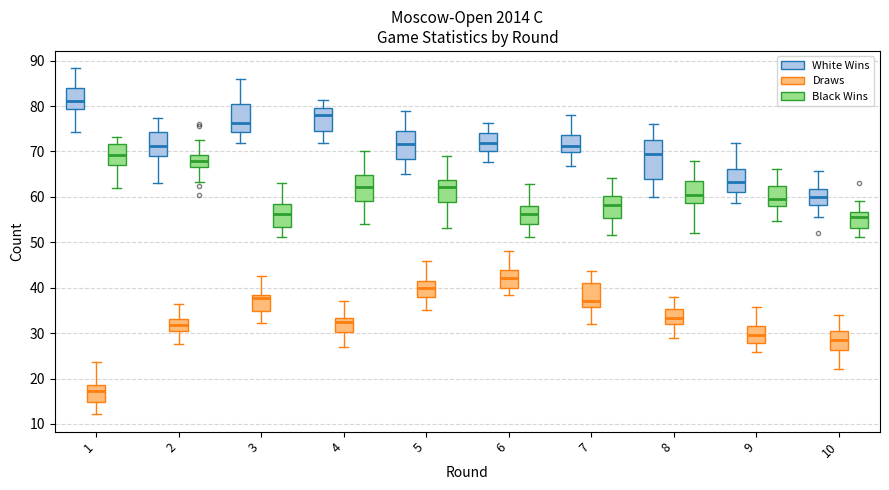

Reading left to right, transcribe this box plot: for each box, give where its median line is, the range the box spans, and where its two whiskers end, as read against the y-axis. The values are not printed on the chart, so give them approximately, as read against the axis.

1 (White Wins): median 81, box 79 to 84, whiskers 74 to 88
1 (Draws): median 17, box 15 to 19, whiskers 12 to 24
1 (Black Wins): median 69, box 67 to 72, whiskers 62 to 73
2 (White Wins): median 71, box 69 to 74, whiskers 63 to 77
2 (Draws): median 32, box 30 to 33, whiskers 28 to 36
2 (Black Wins): median 68, box 67 to 69, whiskers 63 to 73
3 (White Wins): median 76, box 74 to 81, whiskers 72 to 86
3 (Draws): median 38 (just below the box's upper edge), box 35 to 38, whiskers 32 to 43
3 (Black Wins): median 56, box 53 to 58, whiskers 51 to 63
4 (White Wins): median 78, box 75 to 80, whiskers 72 to 81
4 (Draws): median 33 (just below the box's upper edge), box 30 to 33, whiskers 27 to 37
4 (Black Wins): median 62, box 59 to 65, whiskers 54 to 70
5 (White Wins): median 72, box 68 to 75, whiskers 65 to 79
5 (Draws): median 40, box 38 to 41, whiskers 35 to 46
5 (Black Wins): median 62, box 59 to 64, whiskers 53 to 69
6 (White Wins): median 72, box 70 to 74, whiskers 68 to 76
6 (Draws): median 42, box 40 to 44, whiskers 38 to 48
6 (Black Wins): median 56, box 54 to 58, whiskers 51 to 63
7 (White Wins): median 71, box 70 to 74, whiskers 67 to 78
7 (Draws): median 37, box 36 to 41, whiskers 32 to 44
7 (Black Wins): median 58, box 55 to 60, whiskers 52 to 64
8 (White Wins): median 69, box 64 to 73, whiskers 60 to 76
8 (Draws): median 33, box 32 to 35, whiskers 29 to 38
8 (Black Wins): median 60, box 59 to 63, whiskers 52 to 68
9 (White Wins): median 63, box 61 to 66, whiskers 59 to 72
9 (Draws): median 30, box 28 to 32, whiskers 26 to 36
9 (Black Wins): median 60, box 58 to 62, whiskers 55 to 66
10 (White Wins): median 60, box 58 to 62, whiskers 55 to 66
10 (Draws): median 28, box 26 to 31, whiskers 22 to 34
10 (Black Wins): median 56, box 53 to 57, whiskers 51 to 59